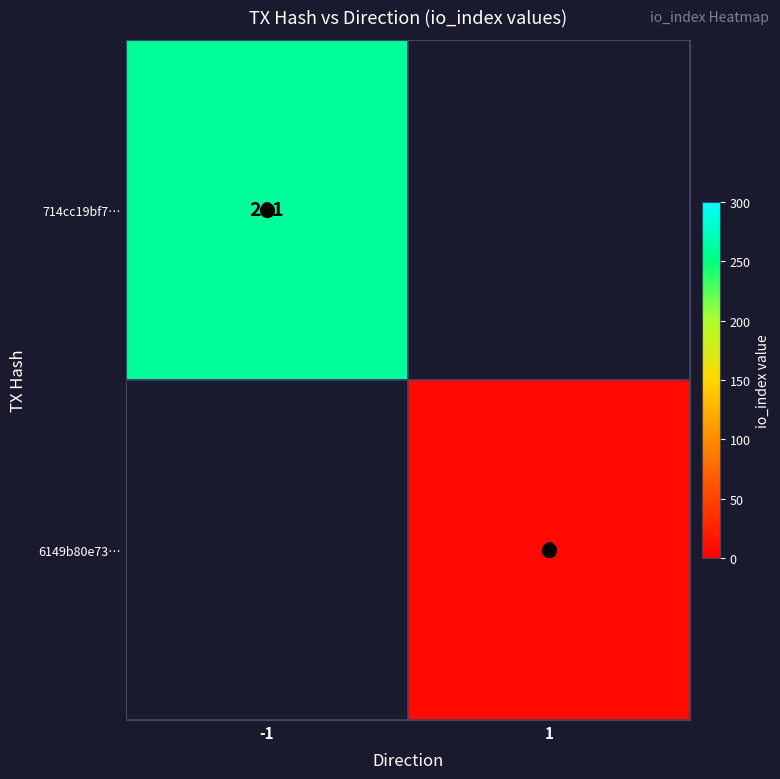

Count the number of categories in the chart.

2